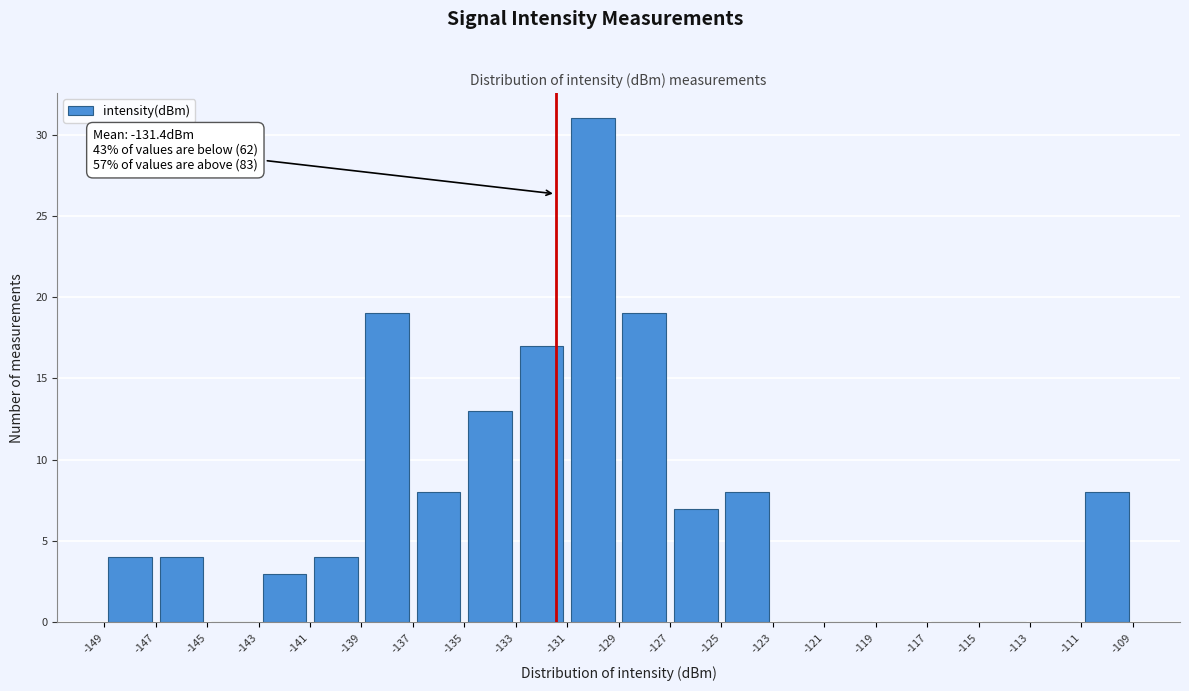

Which range on the x-axis has the tallest bar?

-131 to -129